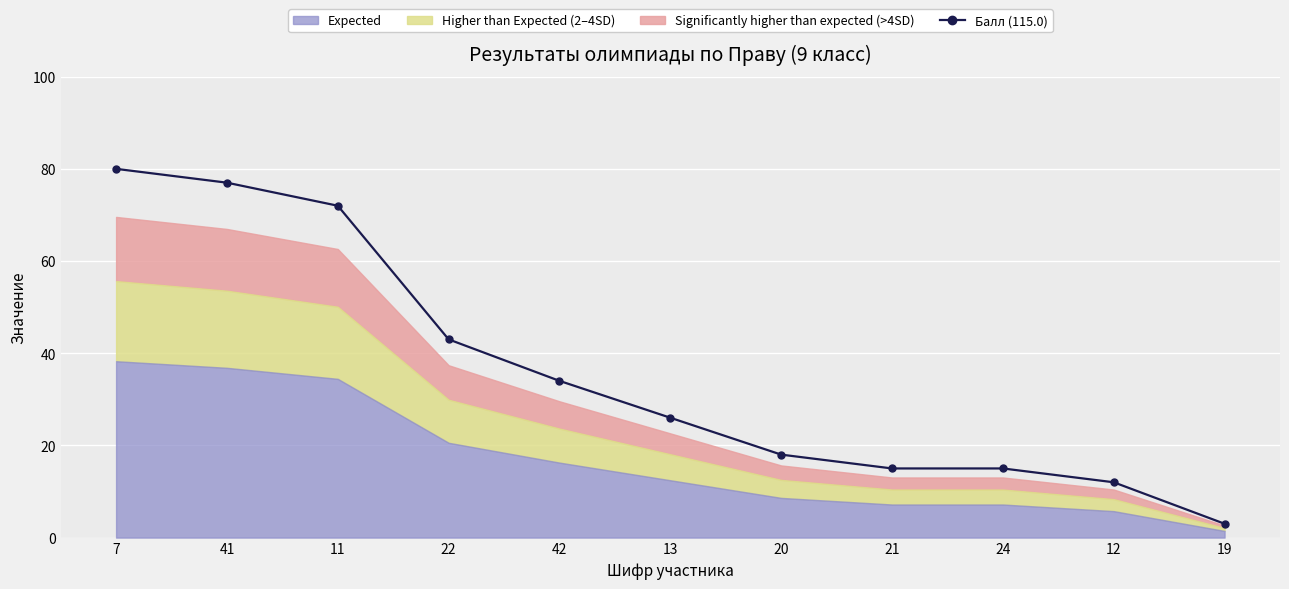

True or false: the data shows 3 at 19.

True